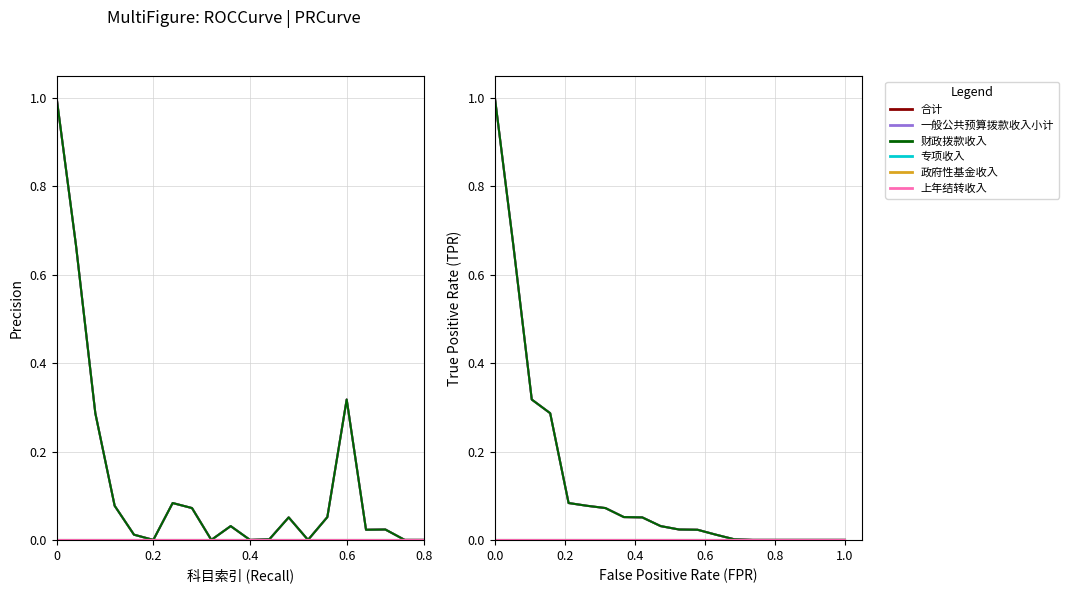

Reading left to right, what are all the values shown in this chart?

合计: 1.0	0.7	0.3	0.3	0.1	0.1	0.1	0.1	0.1	0.0	0.0	0.0	0.0	0.0	0.0	0.0	0.0	0.0	0.0	0.0
一般公共预算拨款收入小计: 1.0	0.7	0.3	0.3	0.1	0.1	0.1	0.1	0.1	0.0	0.0	0.0	0.0	0.0	0.0	0.0	0.0	0.0	0.0	0.0
财政拨款收入: 1.0	0.7	0.3	0.3	0.1	0.1	0.1	0.1	0.1	0.0	0.0	0.0	0.0	0.0	0.0	0.0	0.0	0.0	0.0	0.0
专项收入: 0.0	0.0	0.0	0.0	0.0	0.0	0.0	0.0	0.0	0.0	0.0	0.0	0.0	0.0	0.0	0.0	0.0	0.0	0.0	0.0
政府性基金收入: 0.0	0.0	0.0	0.0	0.0	0.0	0.0	0.0	0.0	0.0	0.0	0.0	0.0	0.0	0.0	0.0	0.0	0.0	0.0	0.0
上年结转收入: 0.0	0.0	0.0	0.0	0.0	0.0	0.0	0.0	0.0	0.0	0.0	0.0	0.0	0.0	0.0	0.0	0.0	0.0	0.0	0.0